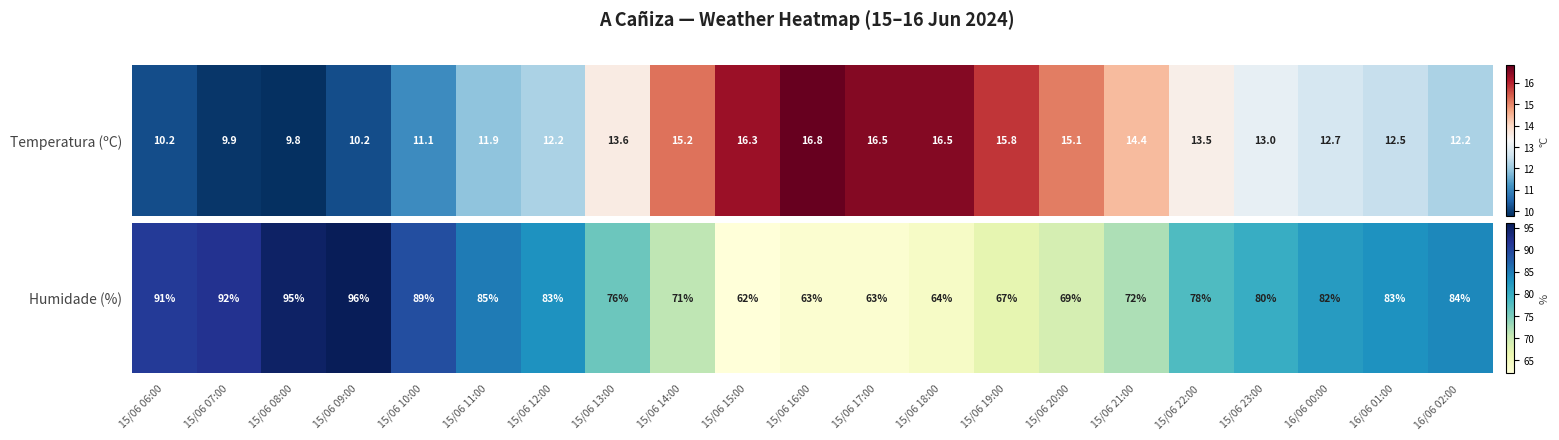

Where is the data nearest to the value 79?

15/06 22:00